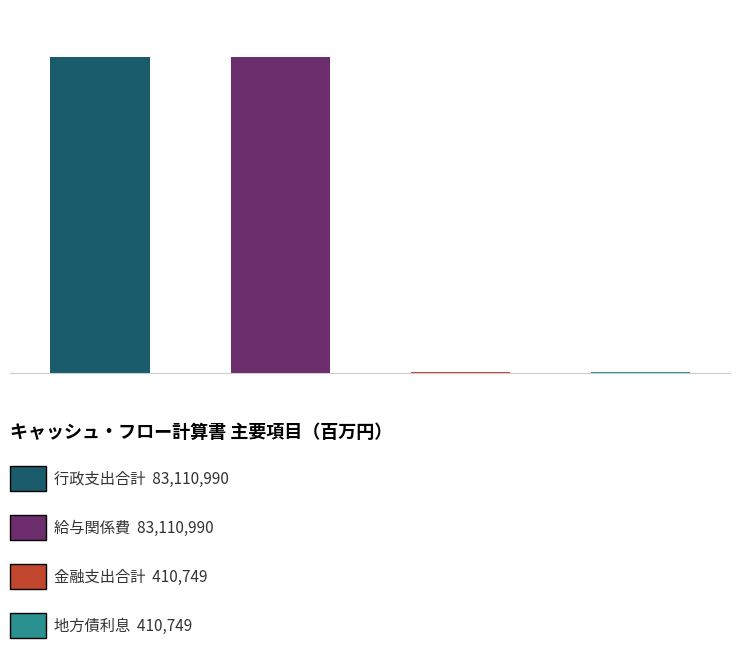

Which label corresponds to the smallest value in the chart?

金融支出